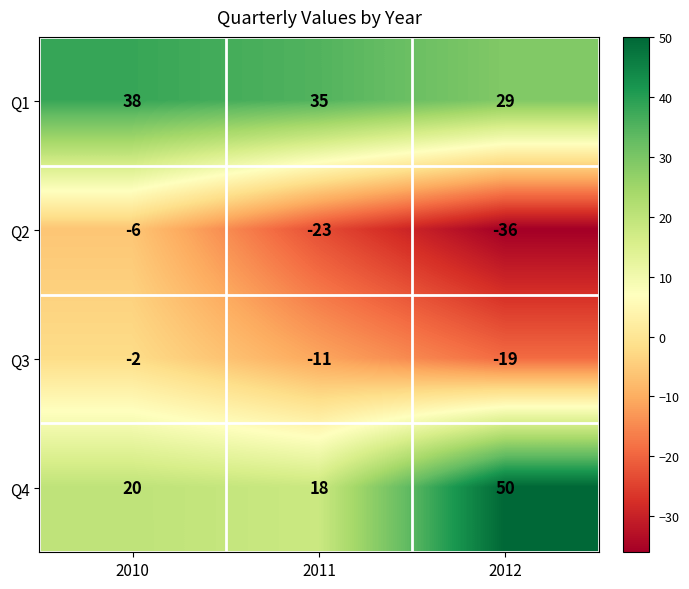

True or false: Q3 has a value of -19 at 2012.

True